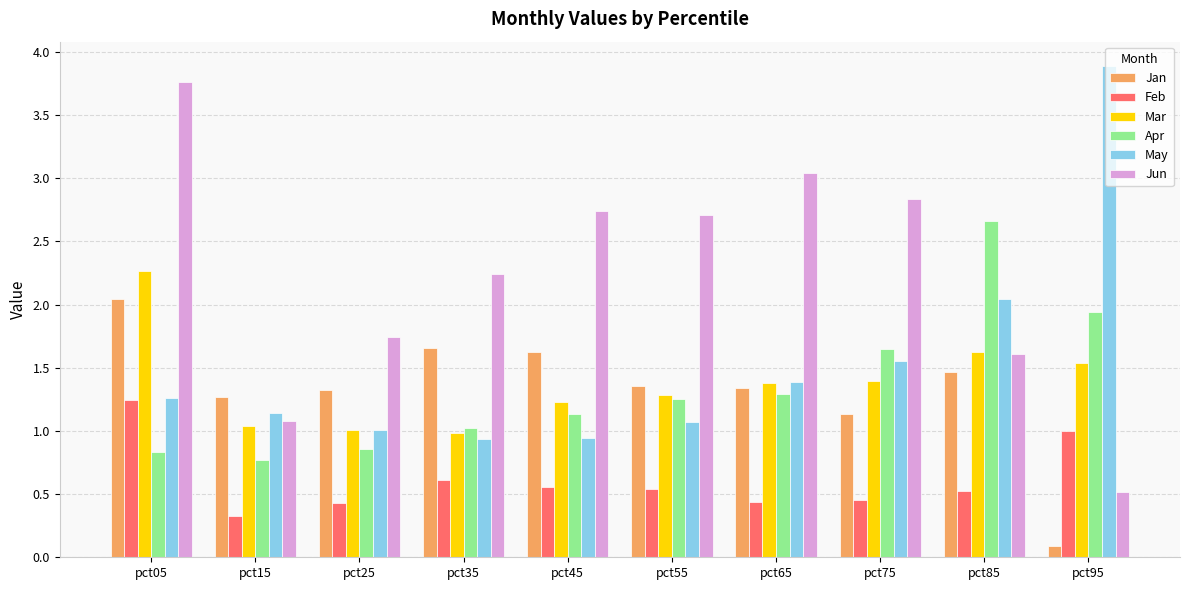

How many groups of bars are there?

10